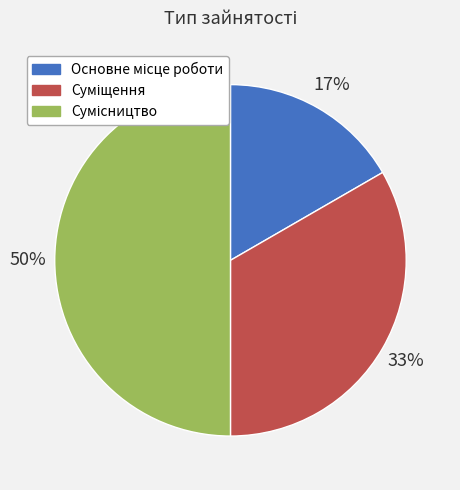

How many segments does this pie chart have?

3